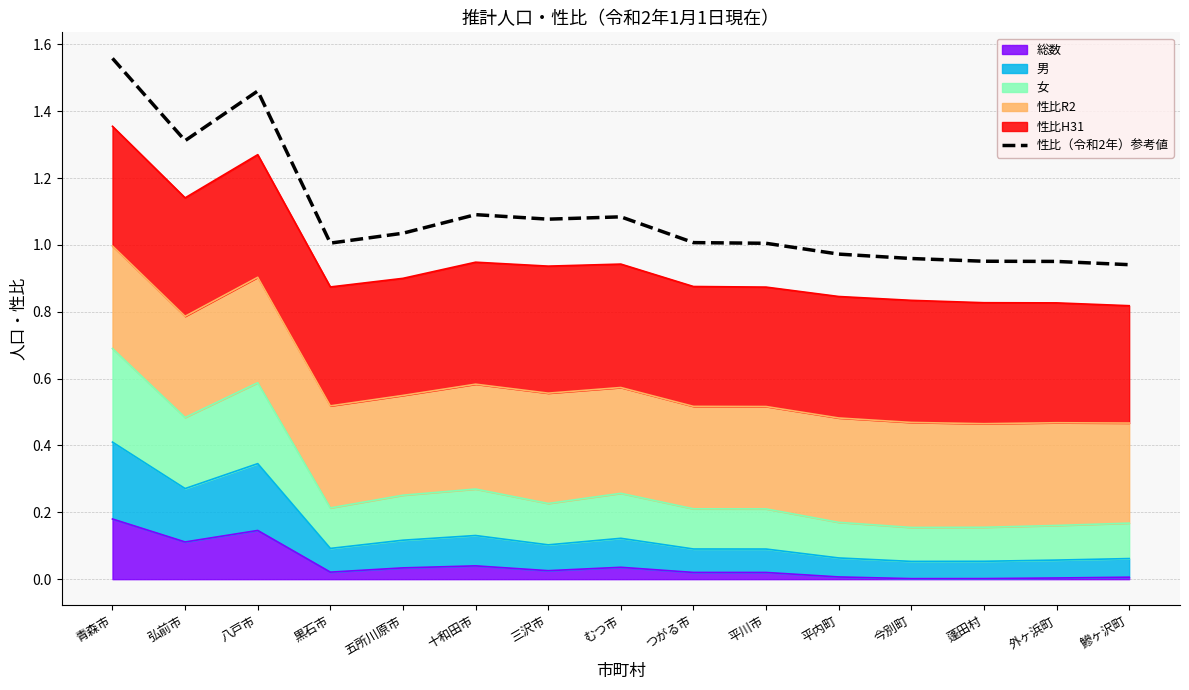

What position from the right is 三沢市?

9